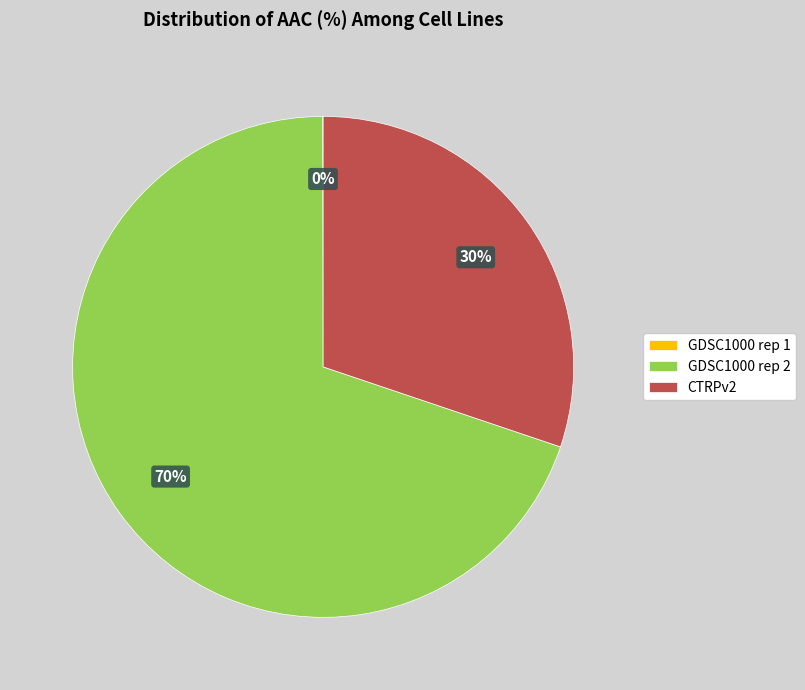

Which category has the biggest portion of the pie?

GDSC1000 rep 2